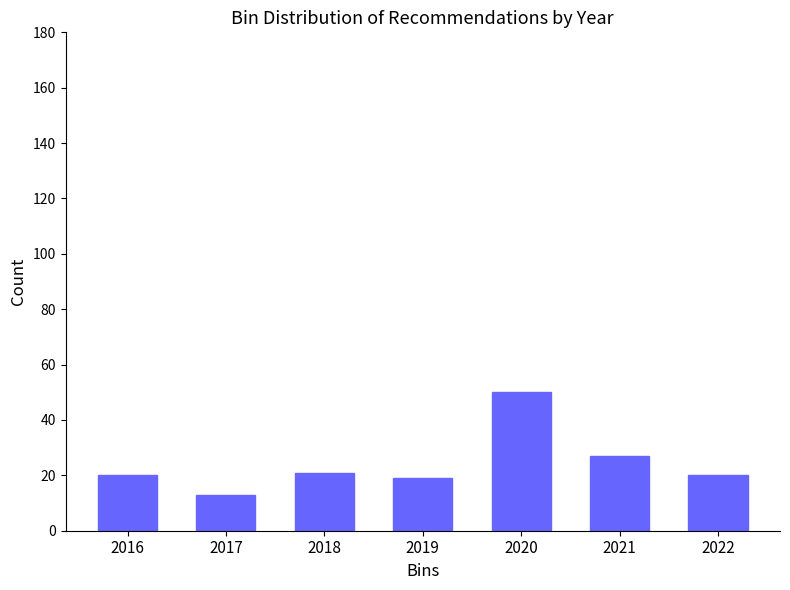

Reading right to left, transcribe all the data shown in this chart.

20	27	50	19	21	13	20